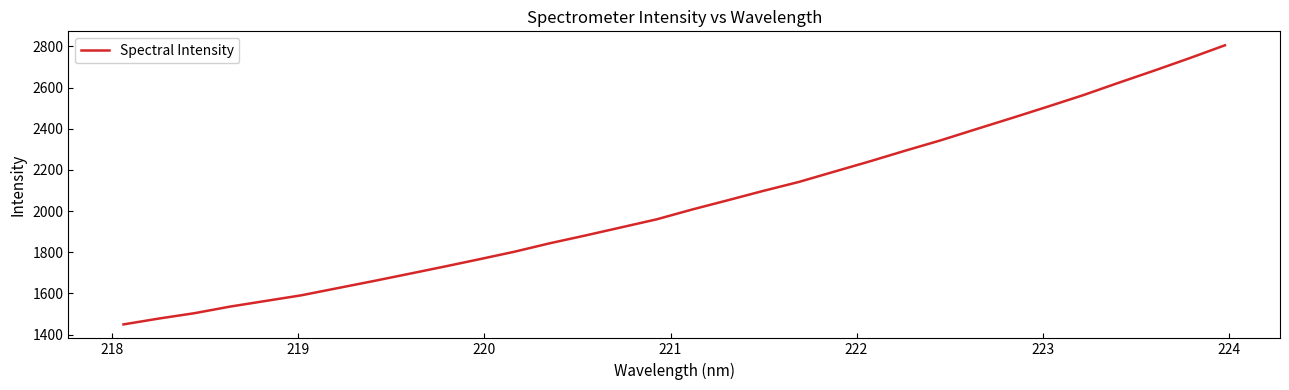

How many values are below 2007?

16